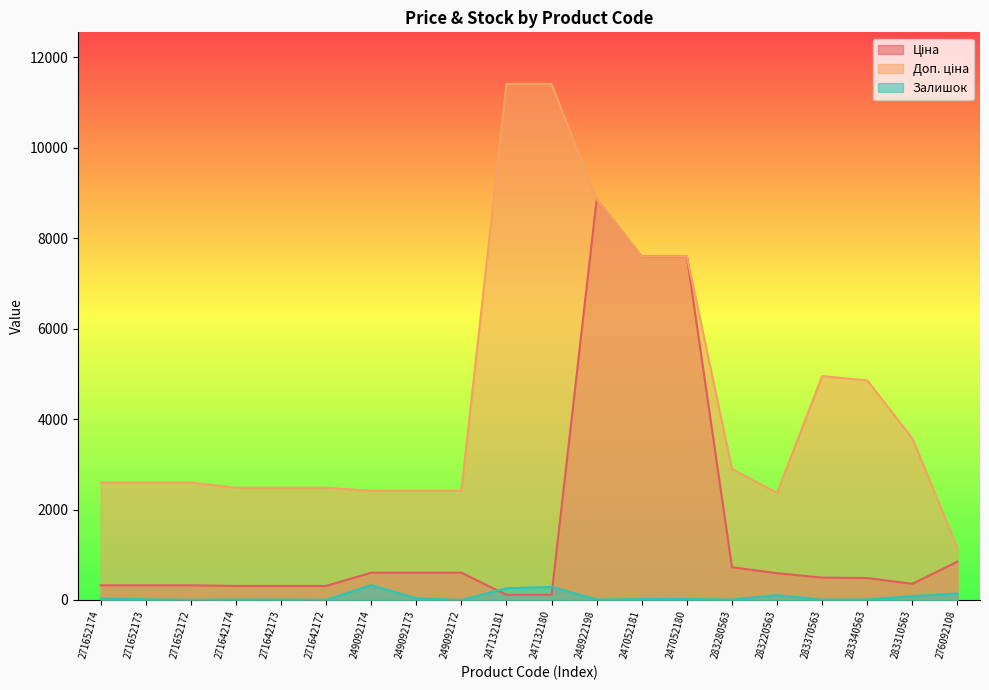

What is the minimum value for Доп. ціна?

1149.7